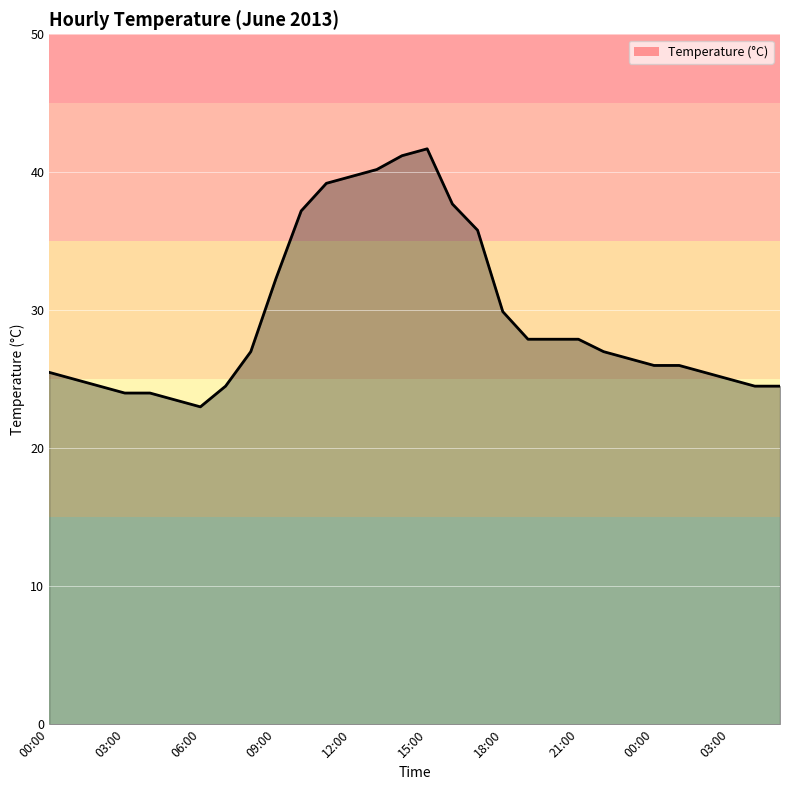

What is the smallest value displayed?

23.0